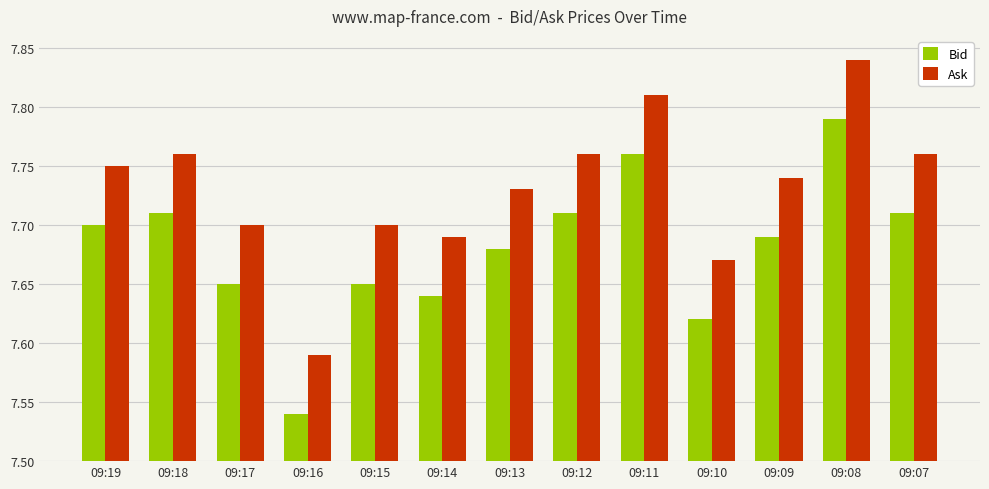

True or false: Bid has a value of 2.8 at 09:19.

False